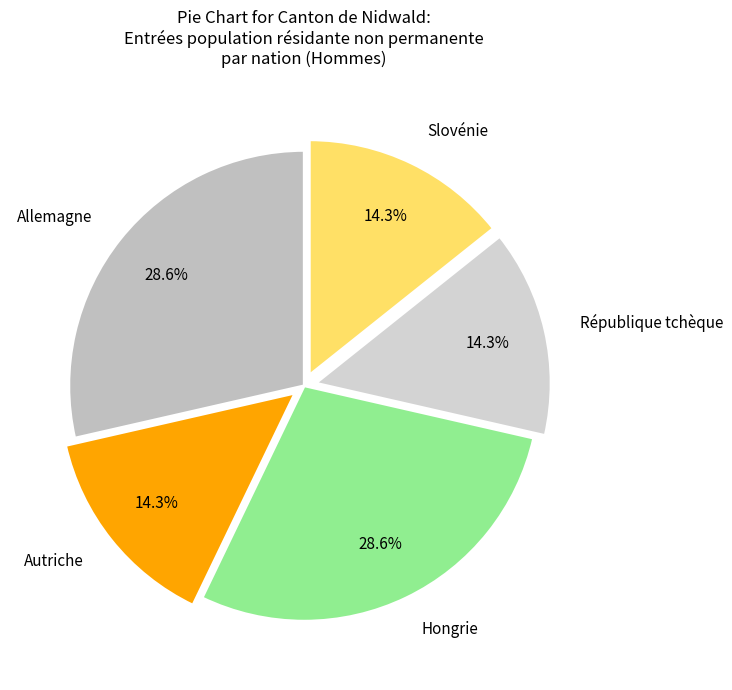

How many slices are in this pie chart?

5